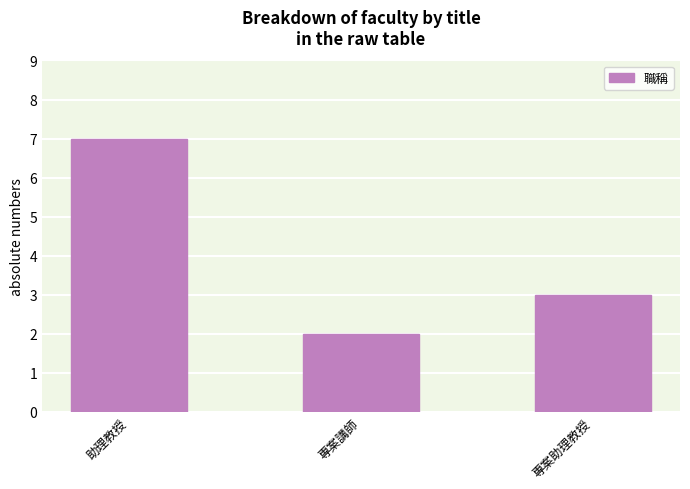

Approximately how many times larger is the value at 專案助理教授 compared to 助理教授?

0.4